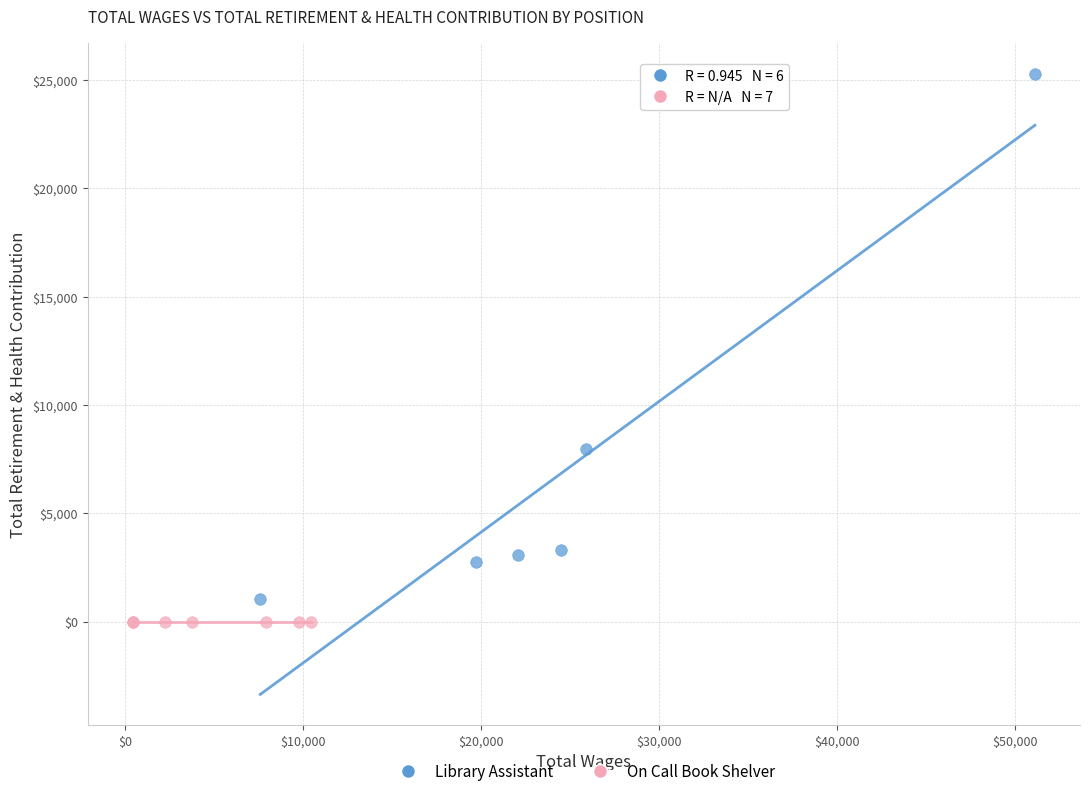

Which series reaches the maximum Y coordinate?

Library Assistant